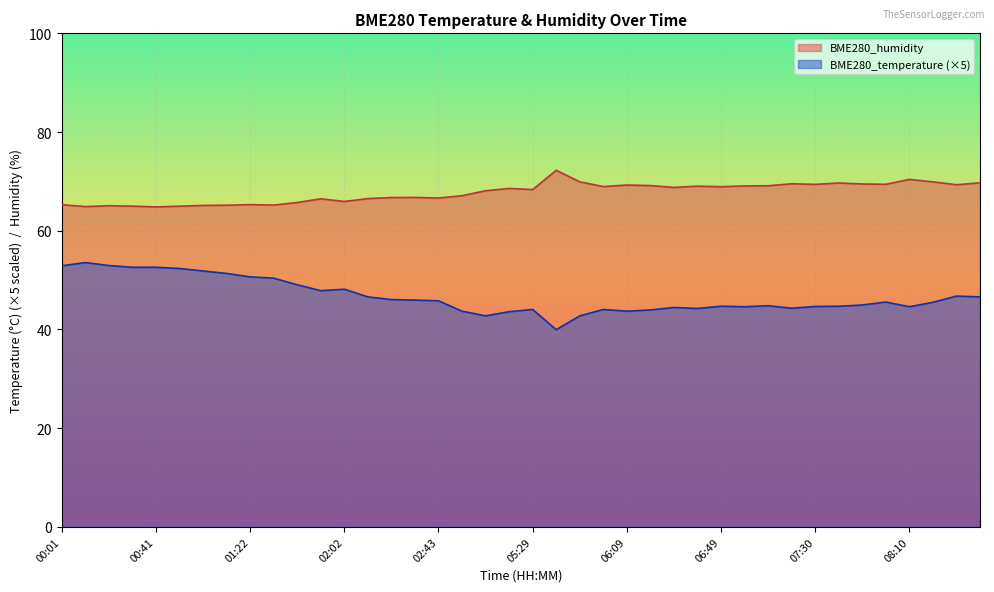

At which label does BME280_temperature first exceed 45?

00:01